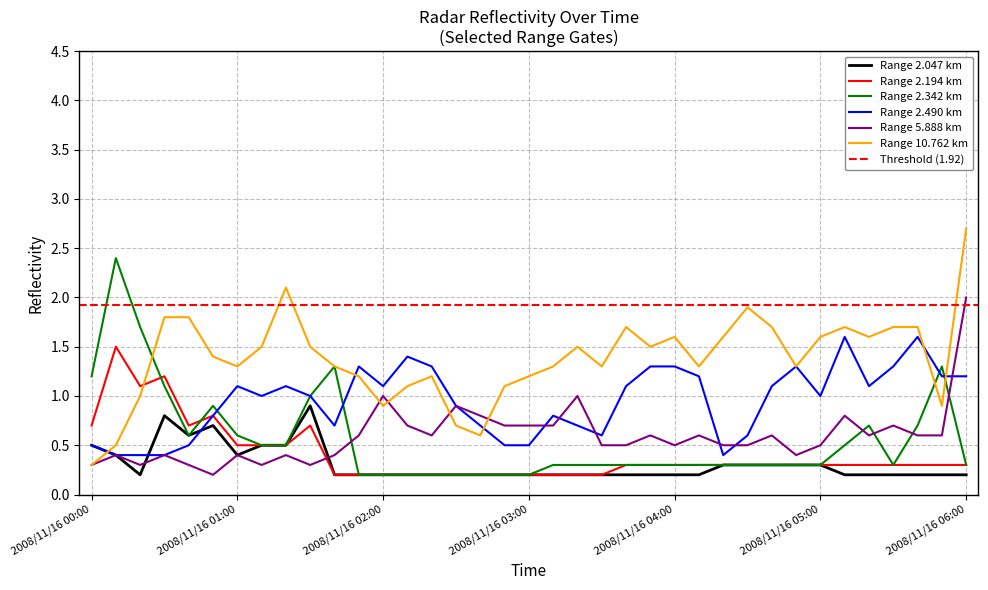

What value does the 2.342 series have at 2008/11/16 05:10?

0.5